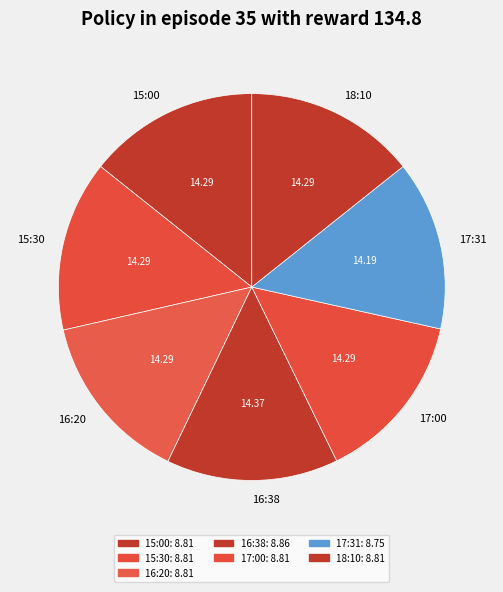

How many slices are in this pie chart?

7